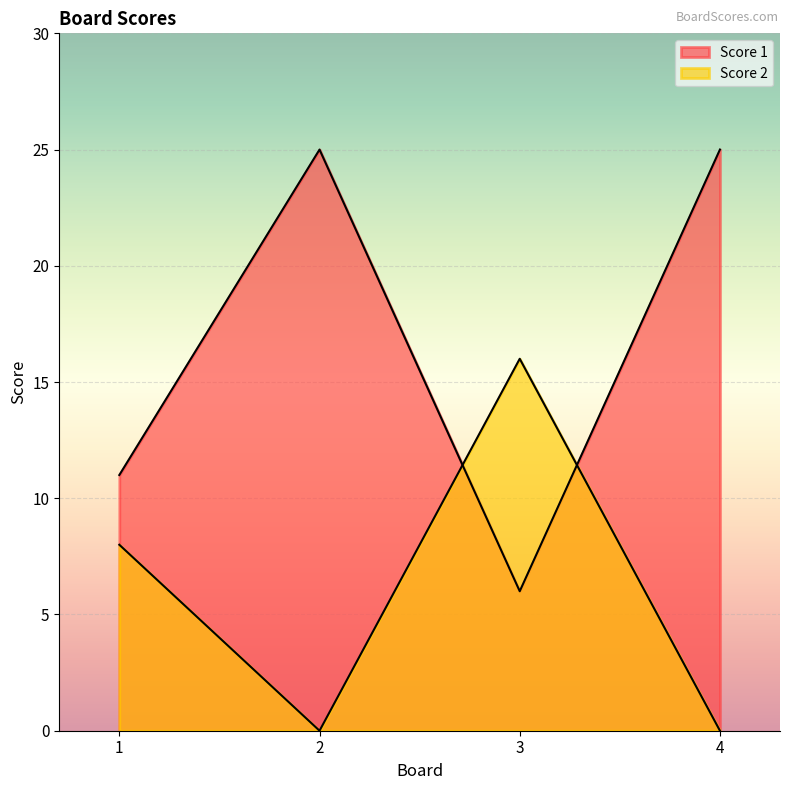

Which has a higher value, 2 or 1?

2